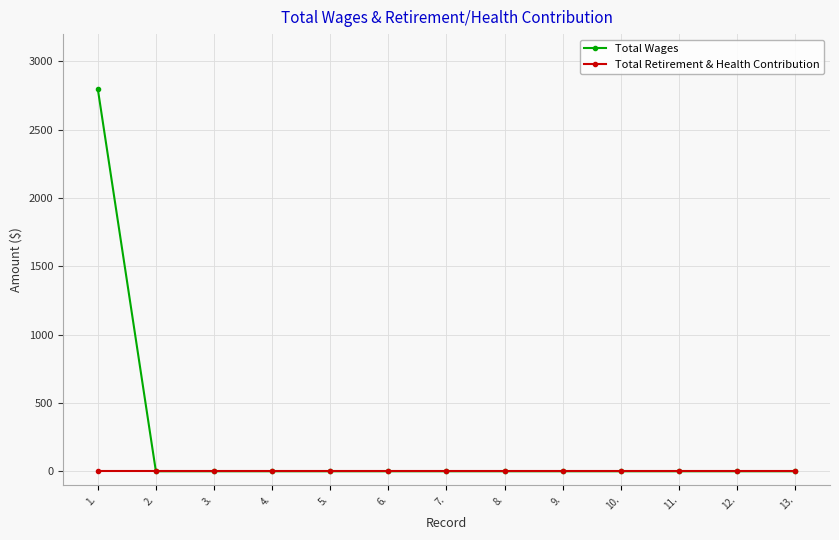

Which series has the widest spread of values?

Total Wages